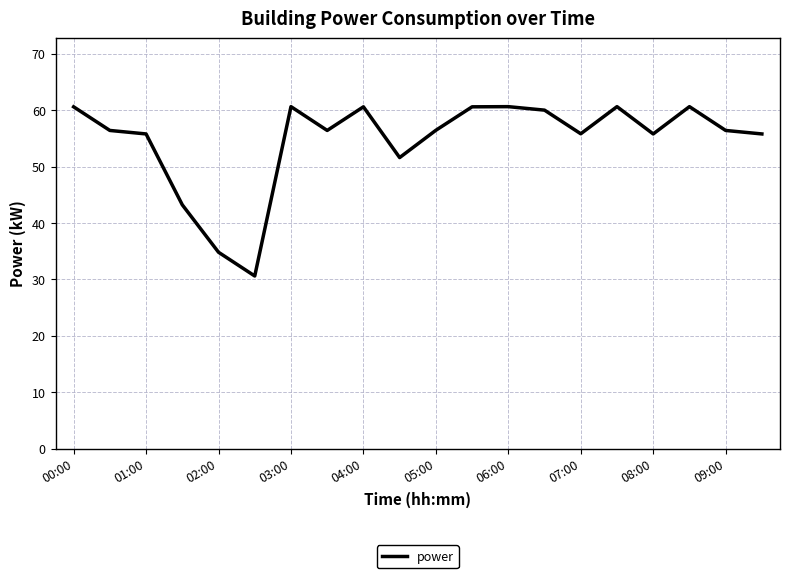

What is the greatest value displayed?

60.6